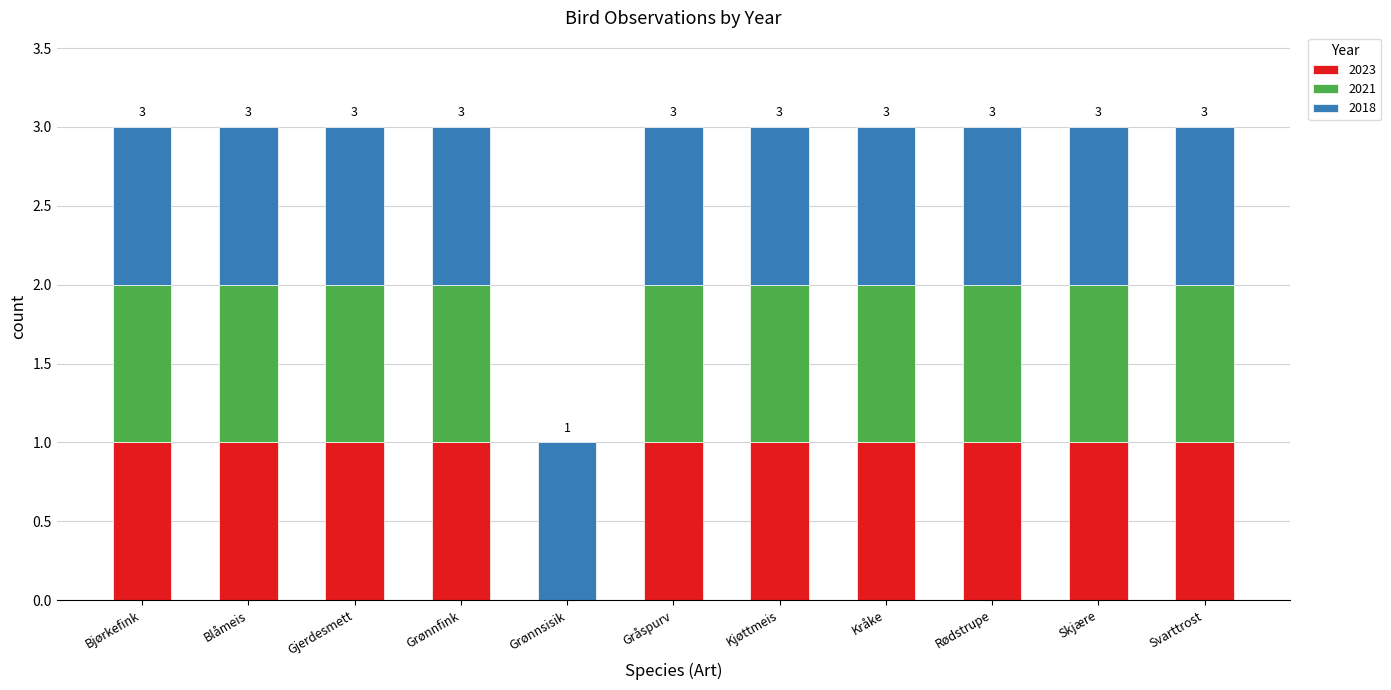

True or false: 2023 has a value of -1 at Grønnsisik.

False